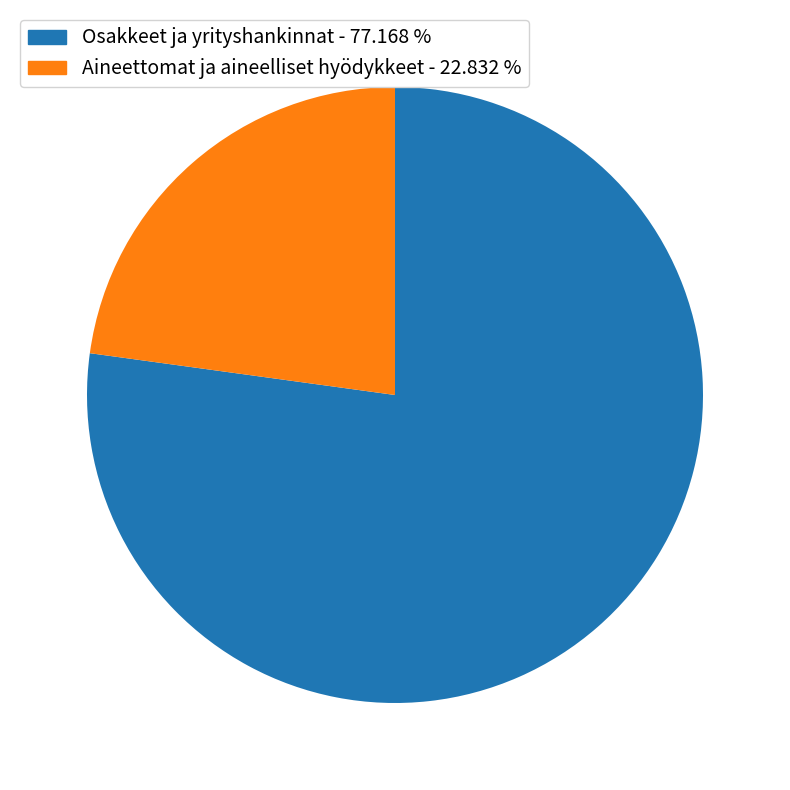

Which slice is the largest?

Osakkeet ja yrityshankinnat